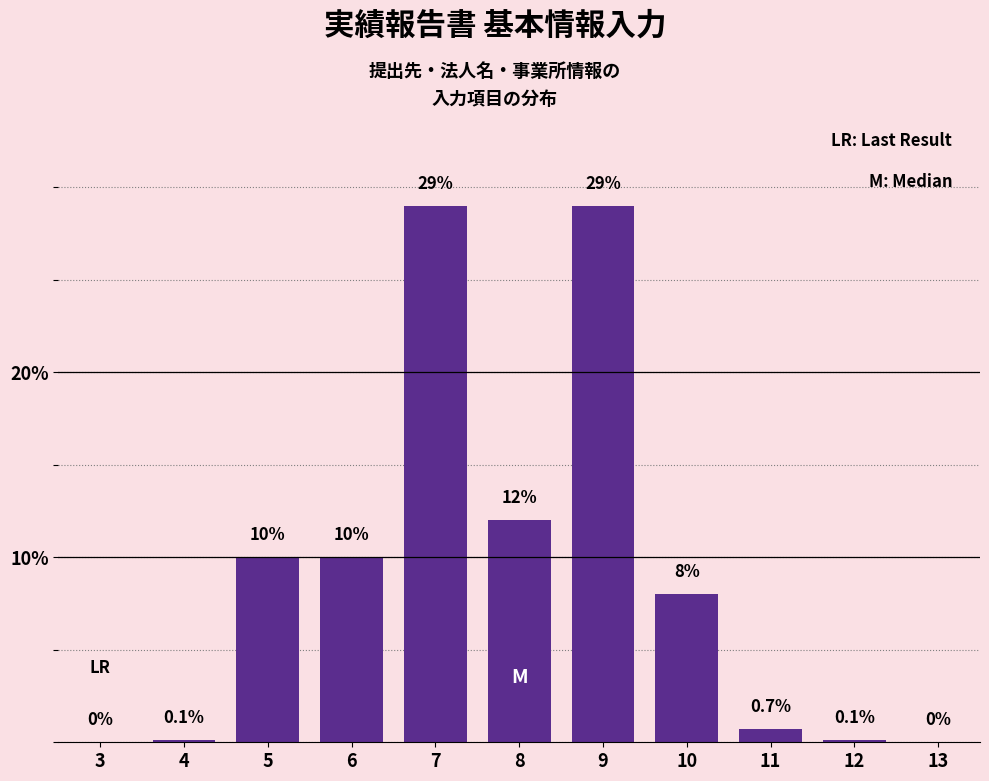

Reading right to left, extract all data points from this chart.

13=0.0	12=0.1	11=0.7	10=8.0	9=29.0	8=12.0	7=29.0	6=10.0	5=10.0	4=0.1	3=0.0